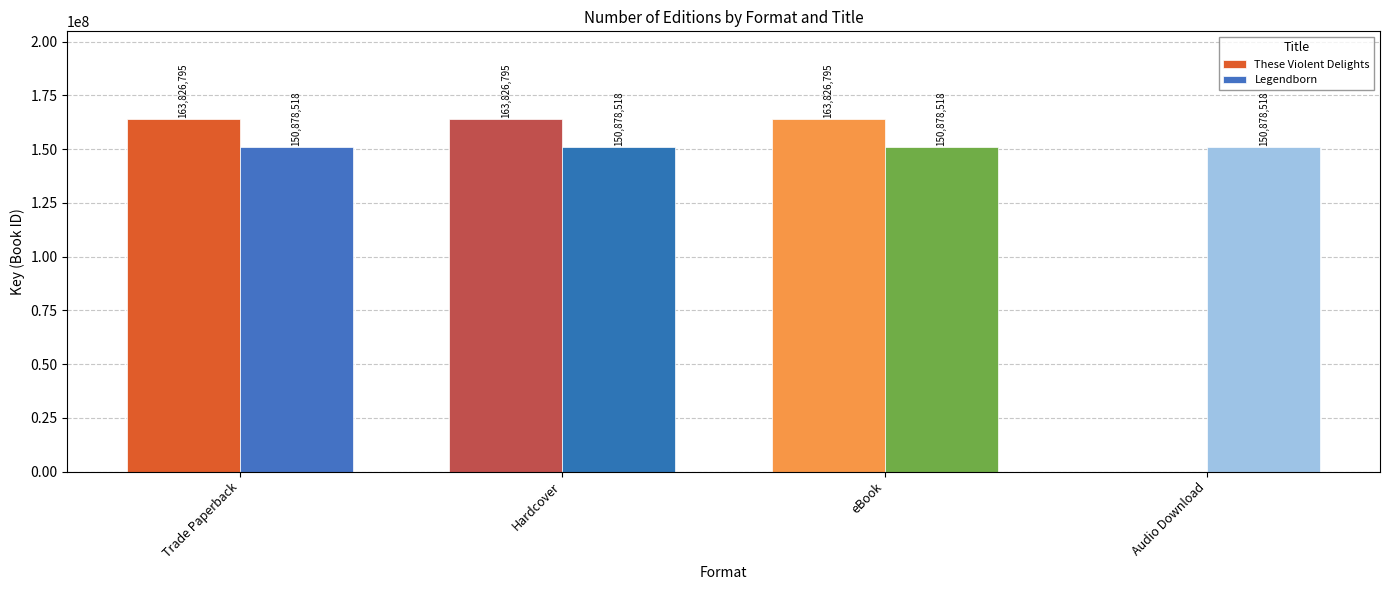

What are all the series names shown in the legend?

These Violent Delights, Legendborn